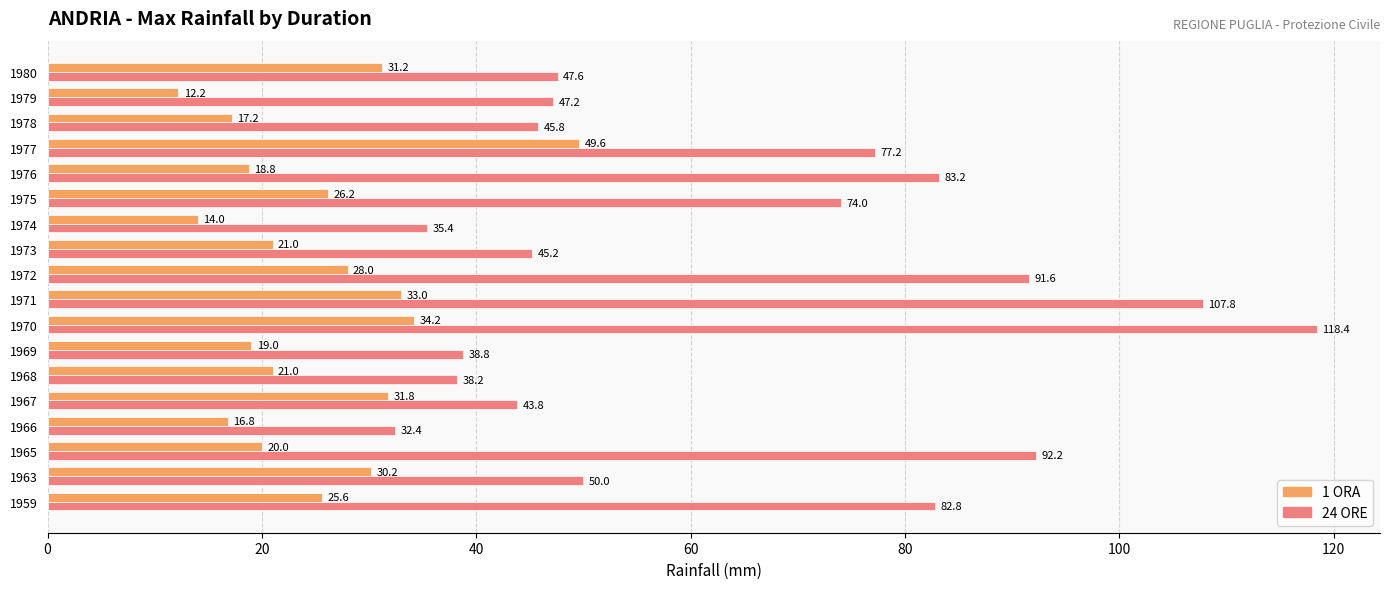

Rank the series by their maximum value, from highest to lowest.

24 ORE, 1 ORA